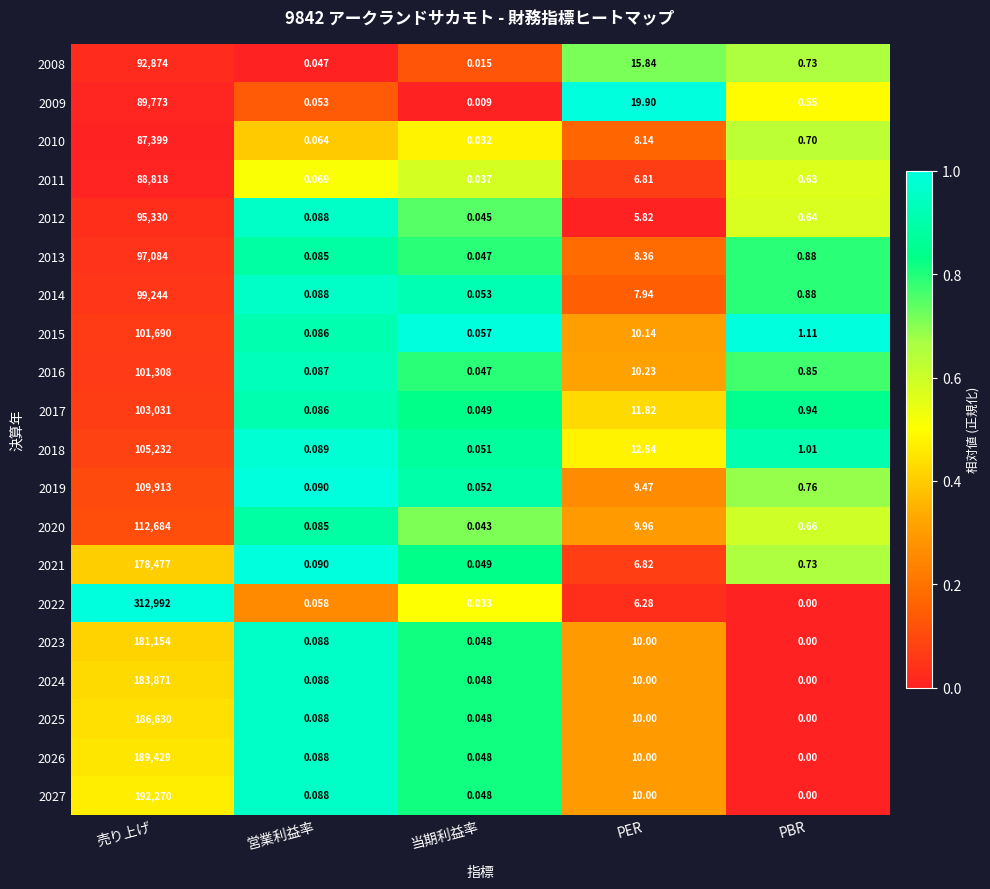

Is the value of 2023 at 営業利益率 greater than the value of 2017 at PBR?

No